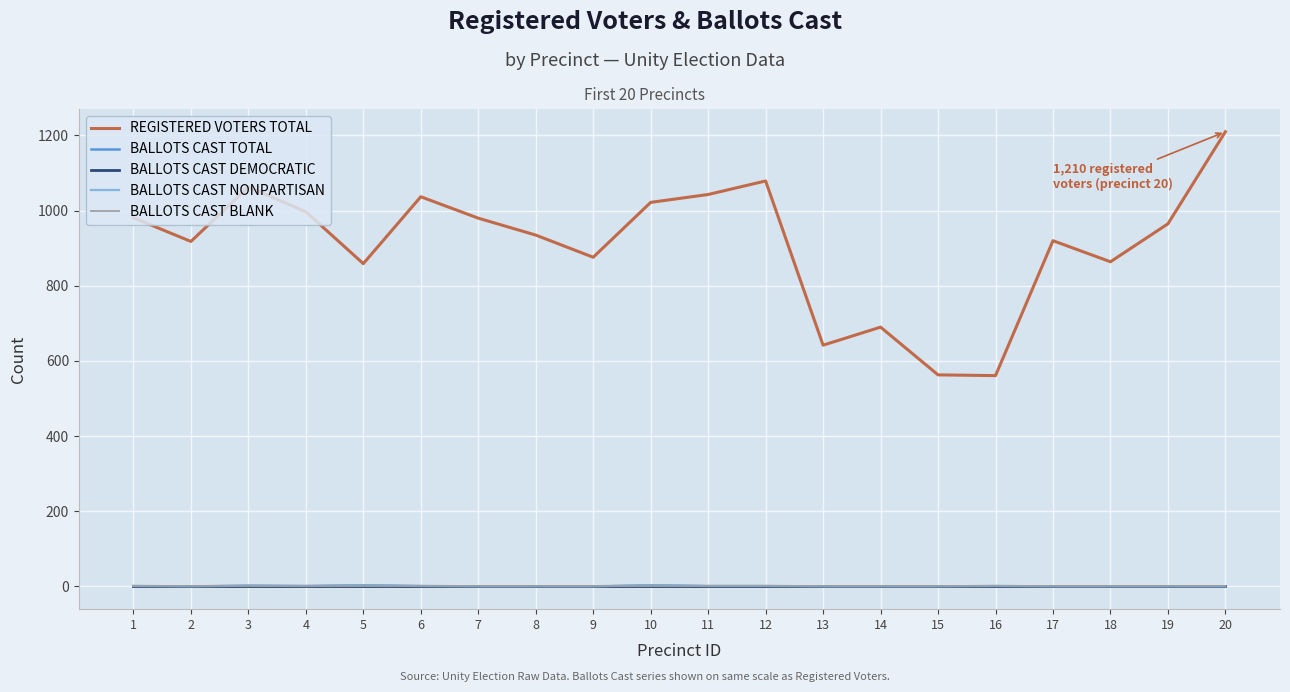

Does the chart display data point markers on the line(s)?

No